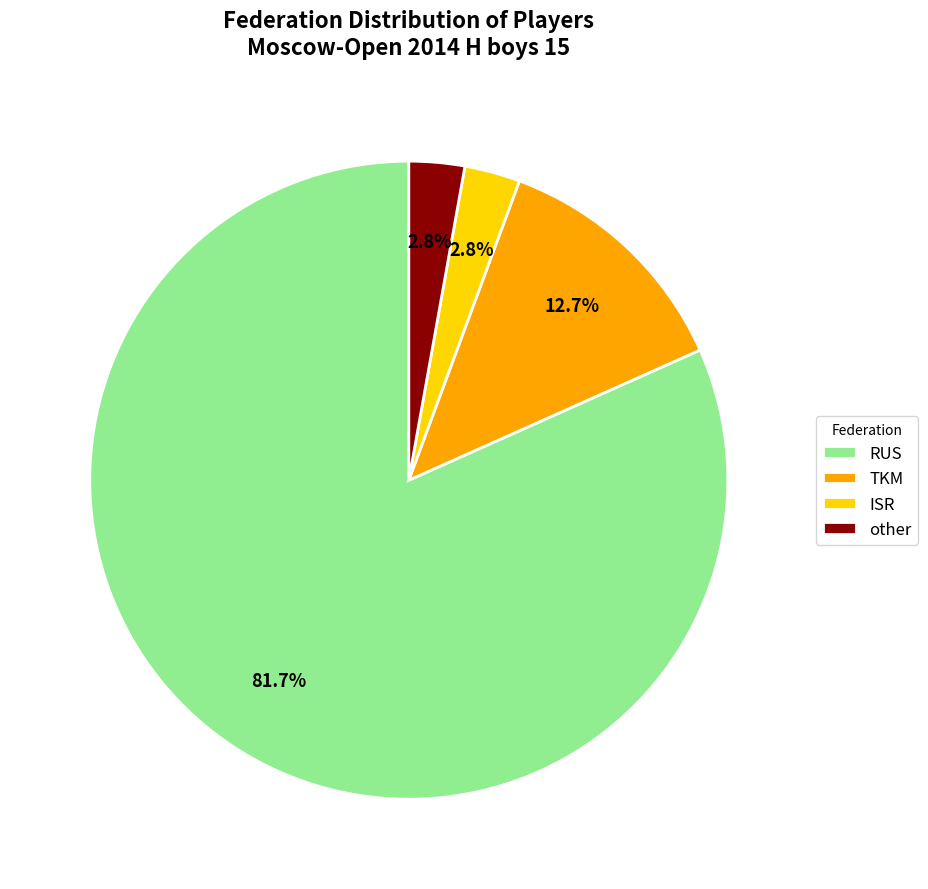

How many slices are in this pie chart?

4